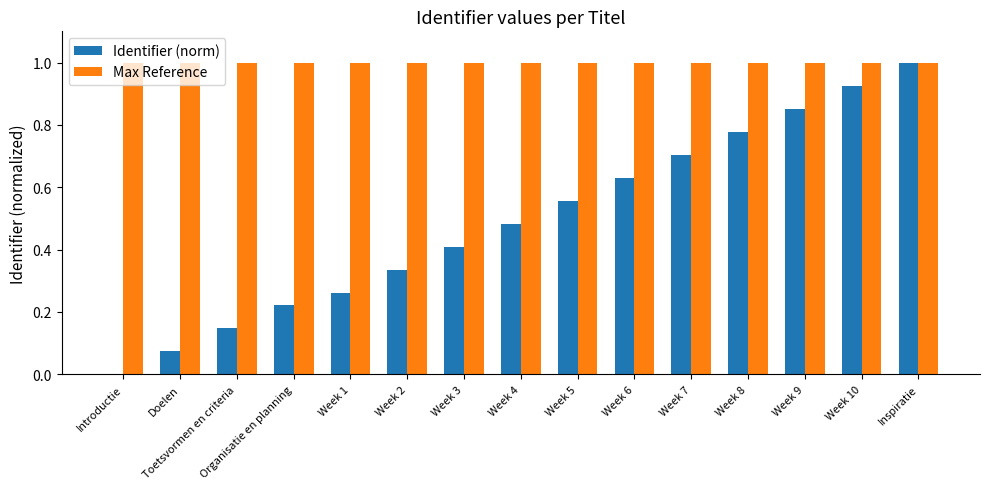

What is the sum of the Max Reference values at Toetsvormen en criteria and Week 1?

2.0